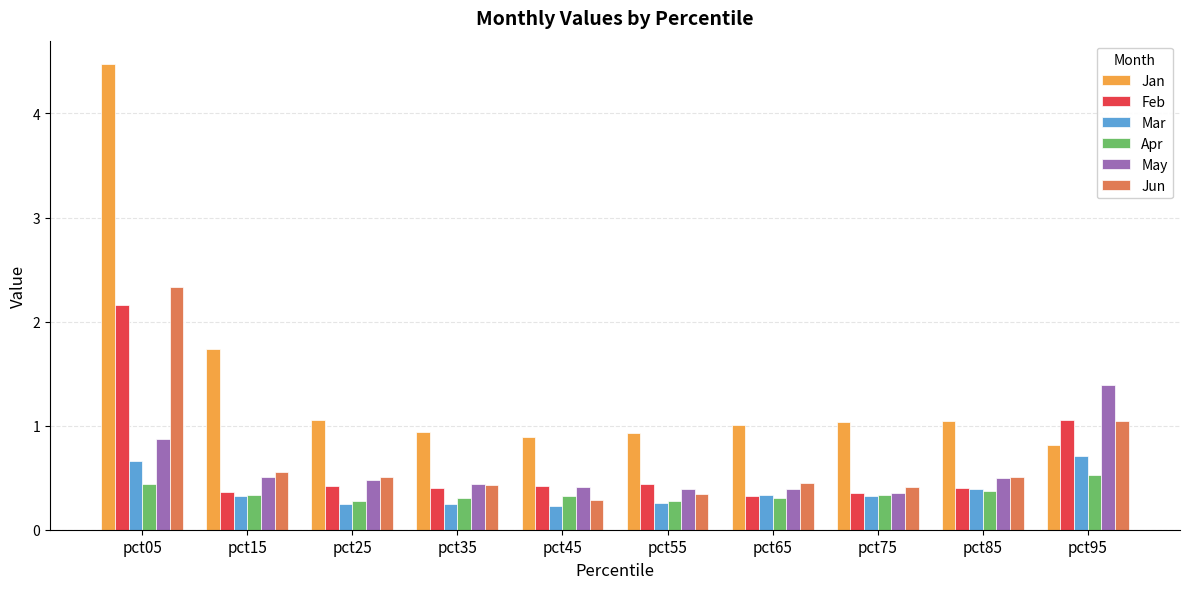

How many bars are there in each group?

6